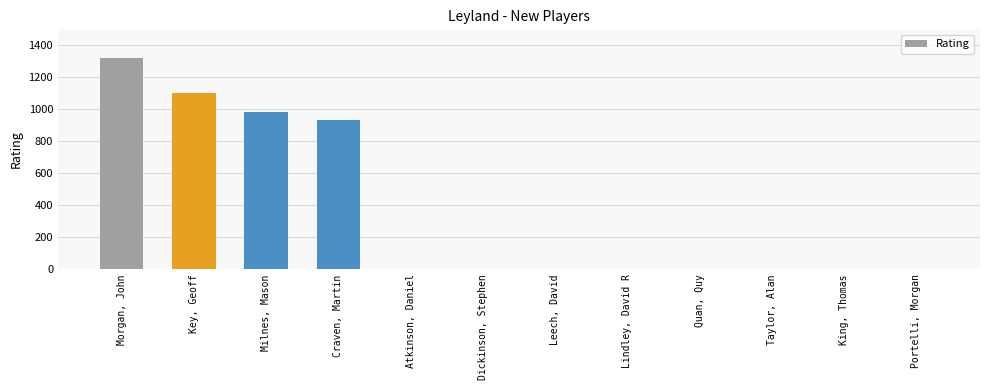

The value at Key, Geoff is 1102. True or false?

True